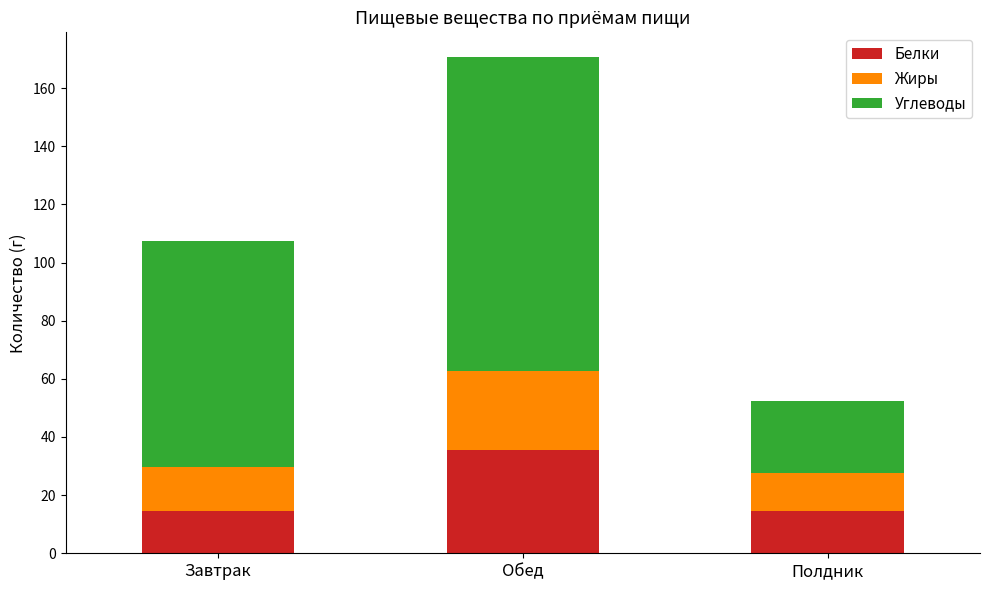

Does the chart contain any negative values?

No